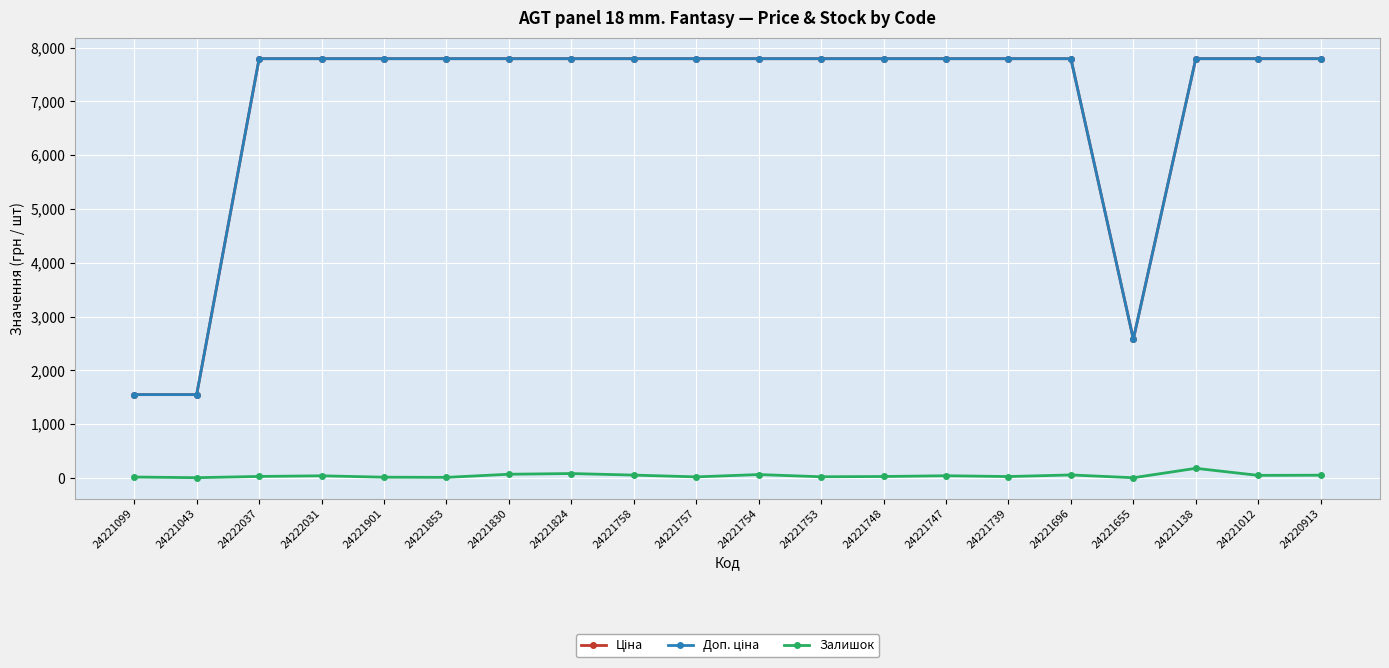

True or false: Залишок has a value of 25.0 at 24221739.

True